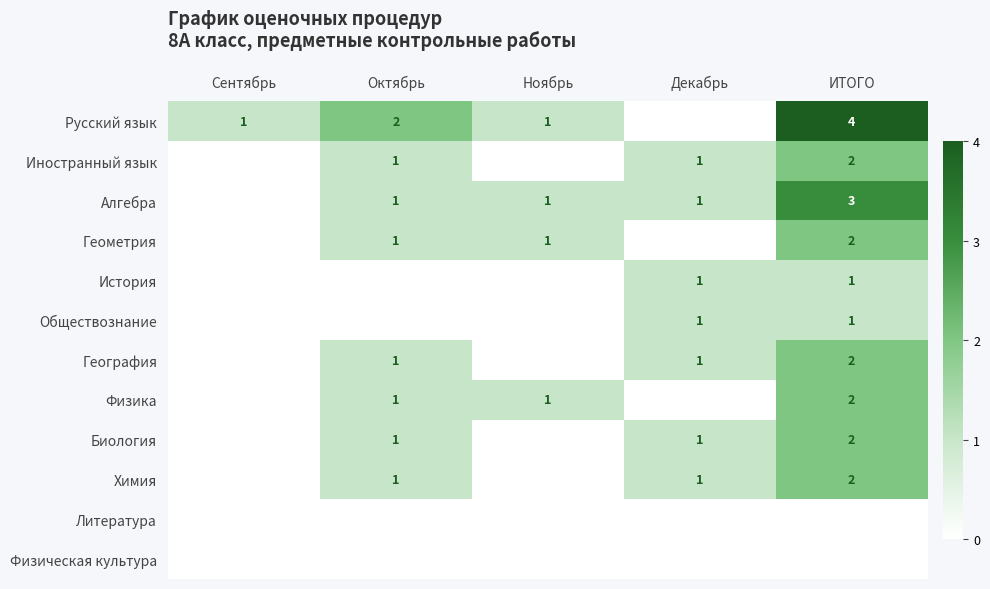

Count the number of categories in the chart.

5